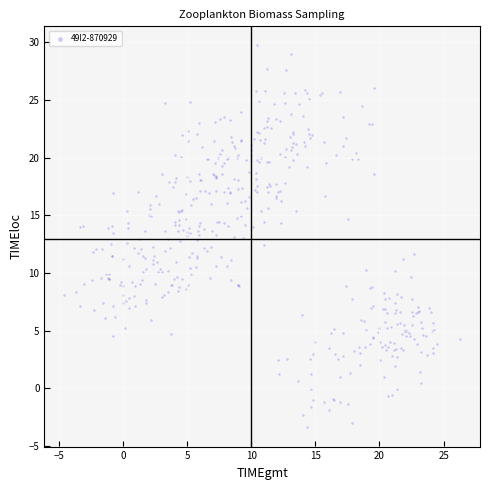

What is the range of Y values (max minus min)?

33.1